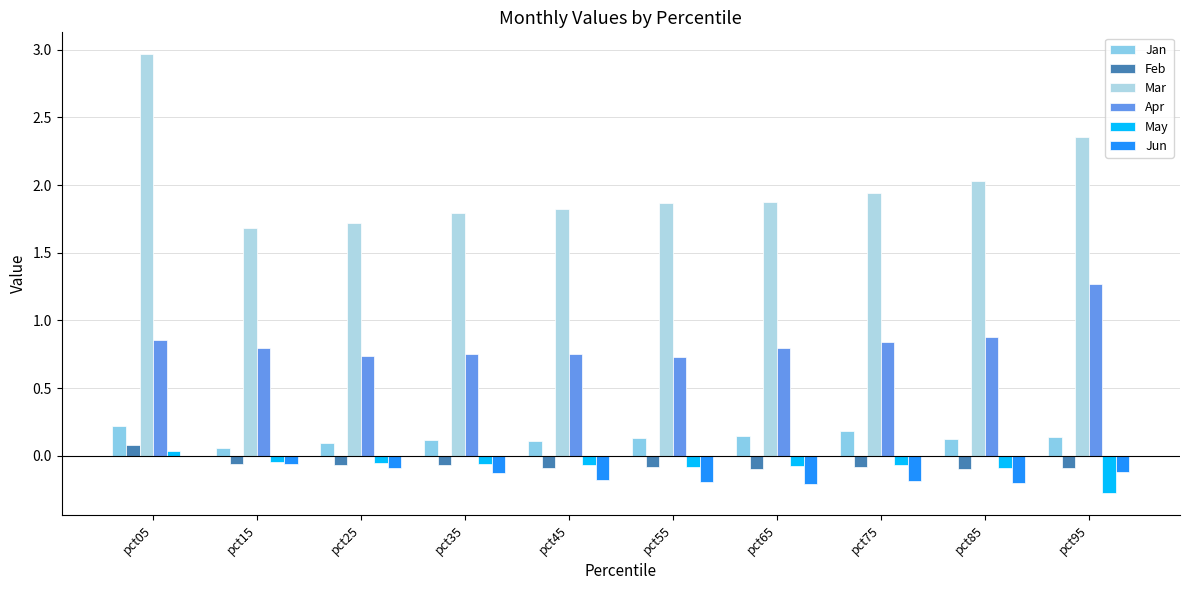

What is the difference between the highest and lowest values at pct65?

2.1